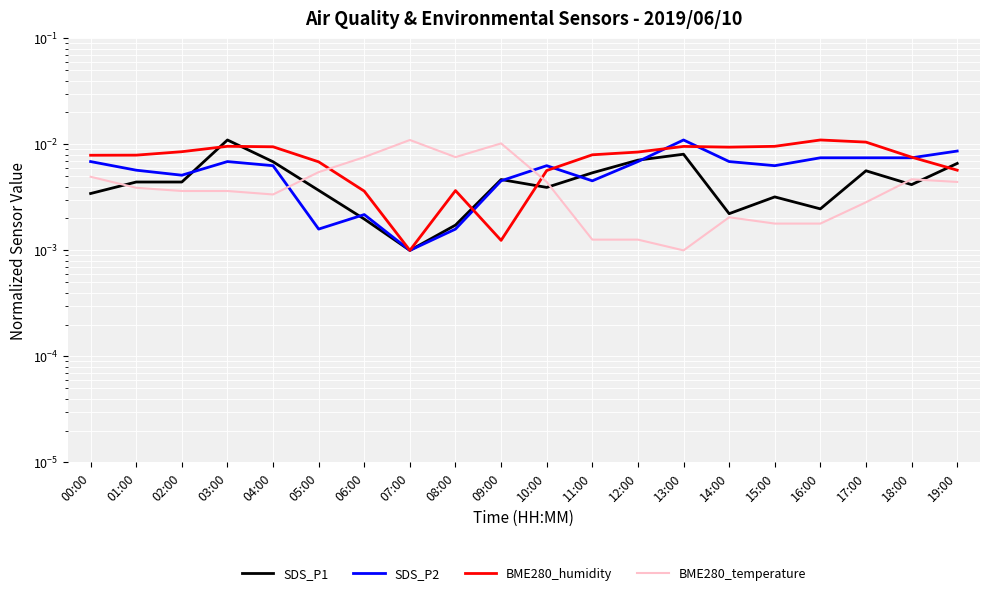

Between which two adjacent categories do SDS_P2 and SDS_P1 first intersect?

02:00 and 03:00